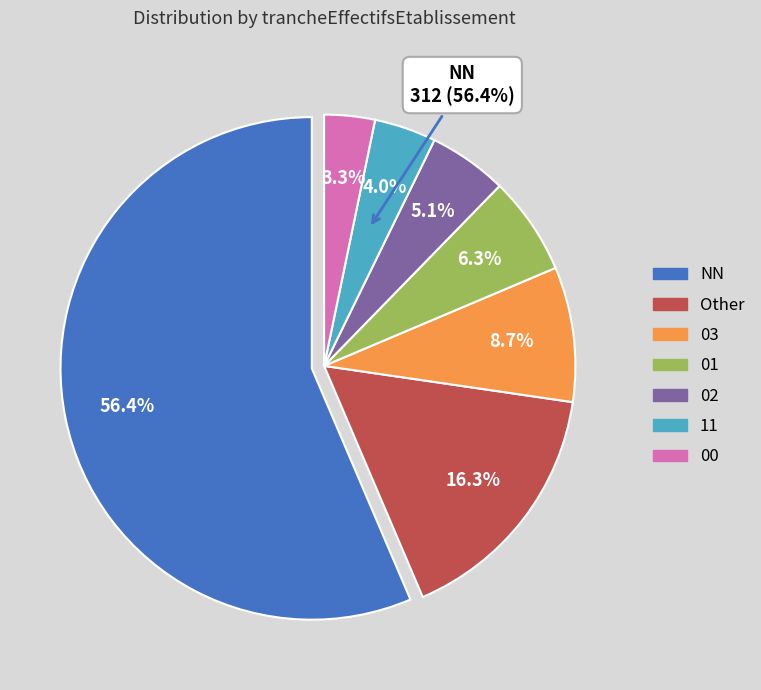

Which category has the biggest portion of the pie?

NN